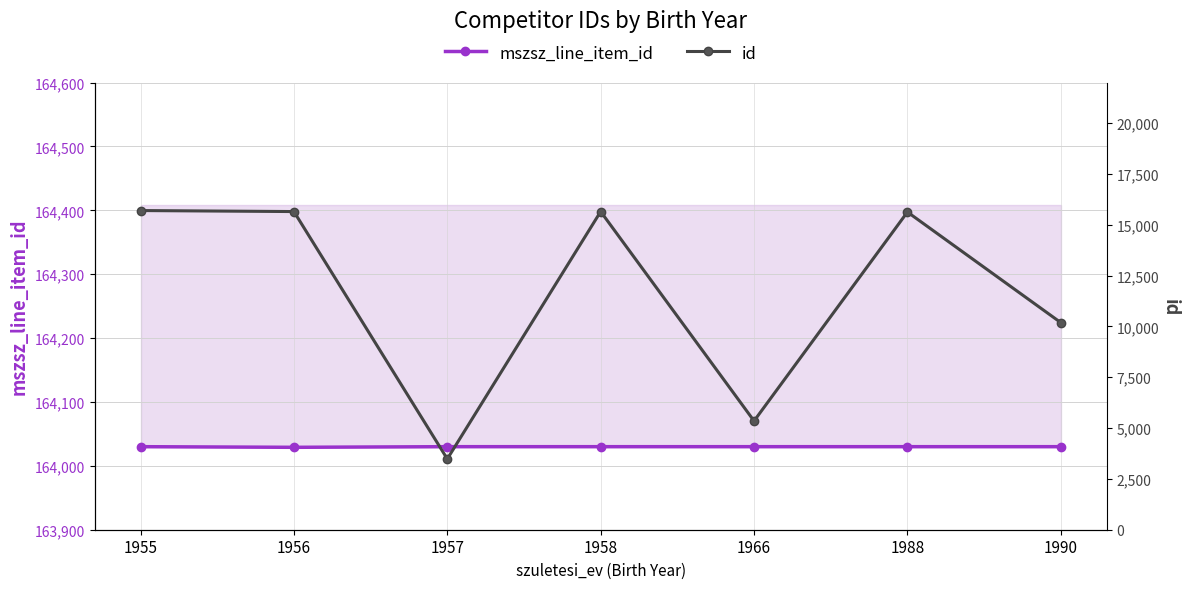

What is the value of the id point at the 7th from the left?

10190